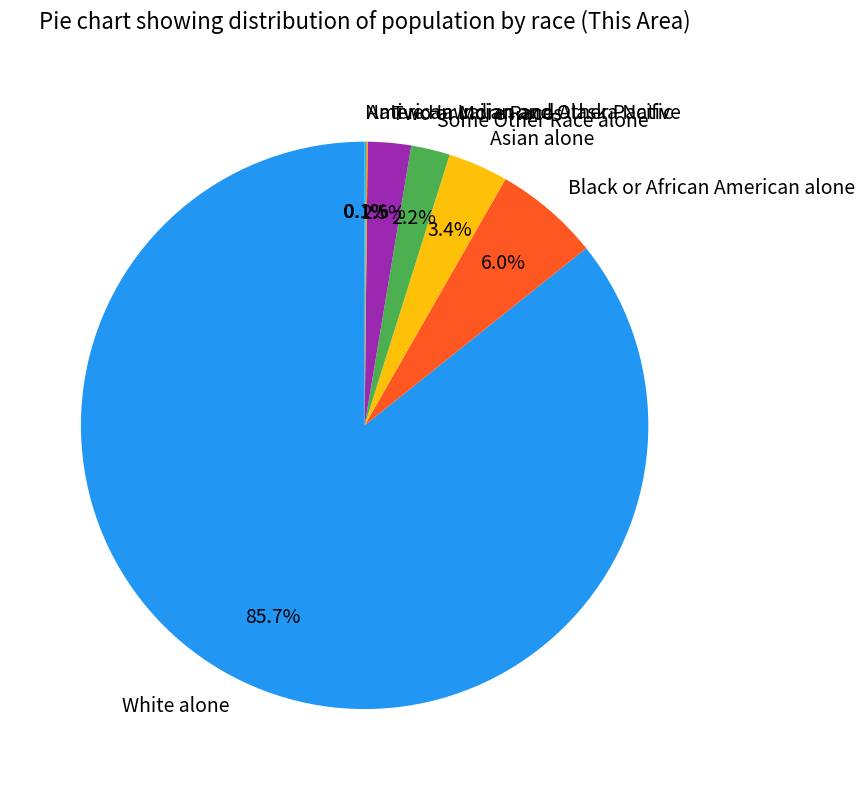

What is the ratio of the value at Two or More Races to the value at Black or African American alone?

0.4